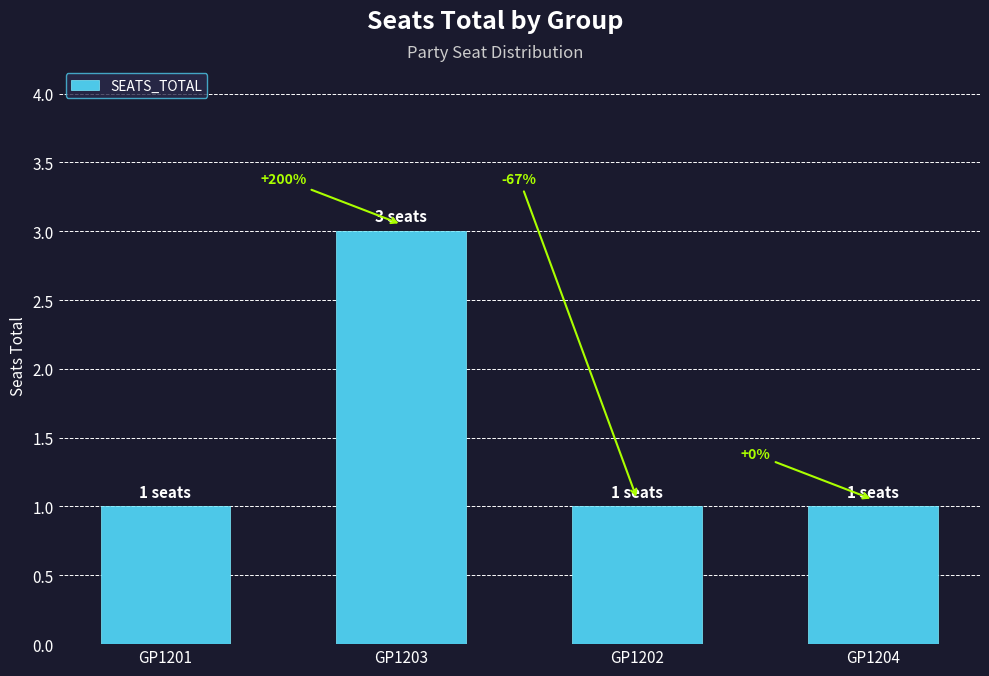

Does the chart contain any negative values?

No